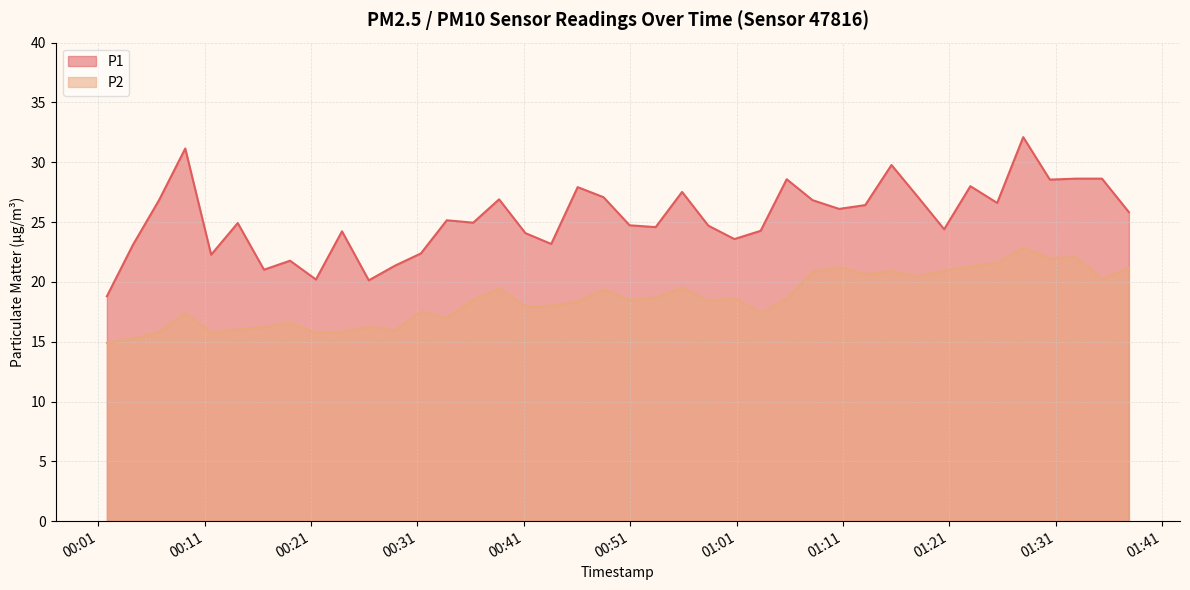

Does the chart have visible grid lines?

Yes